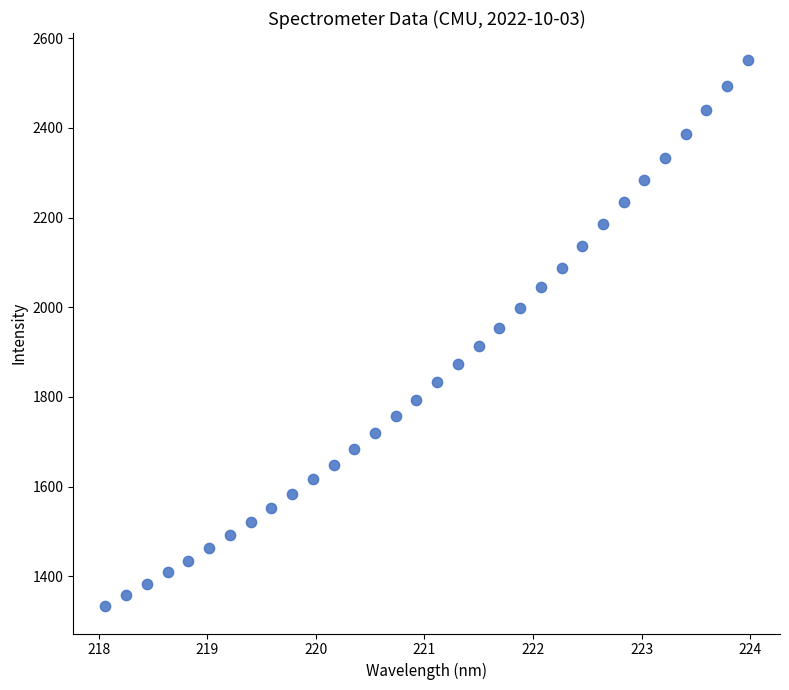

What is the range of Y values (max minus min)?

1216.9